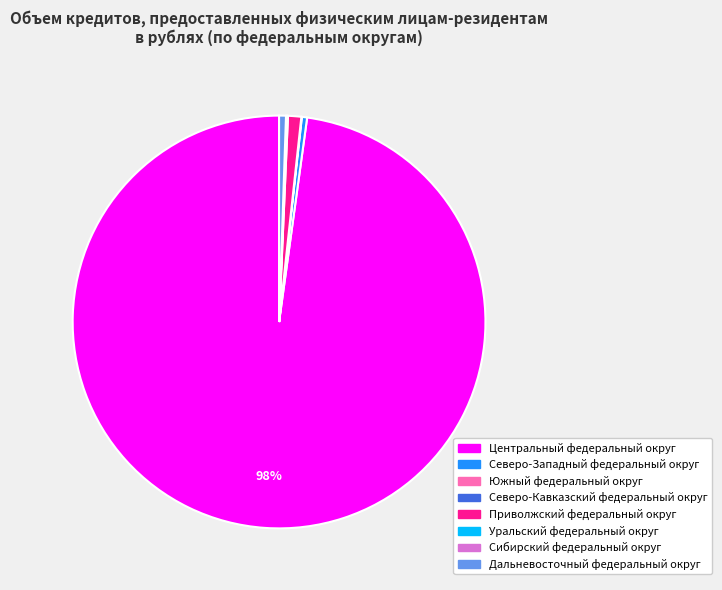

Is there any slice that represents more than half of the pie?

Yes